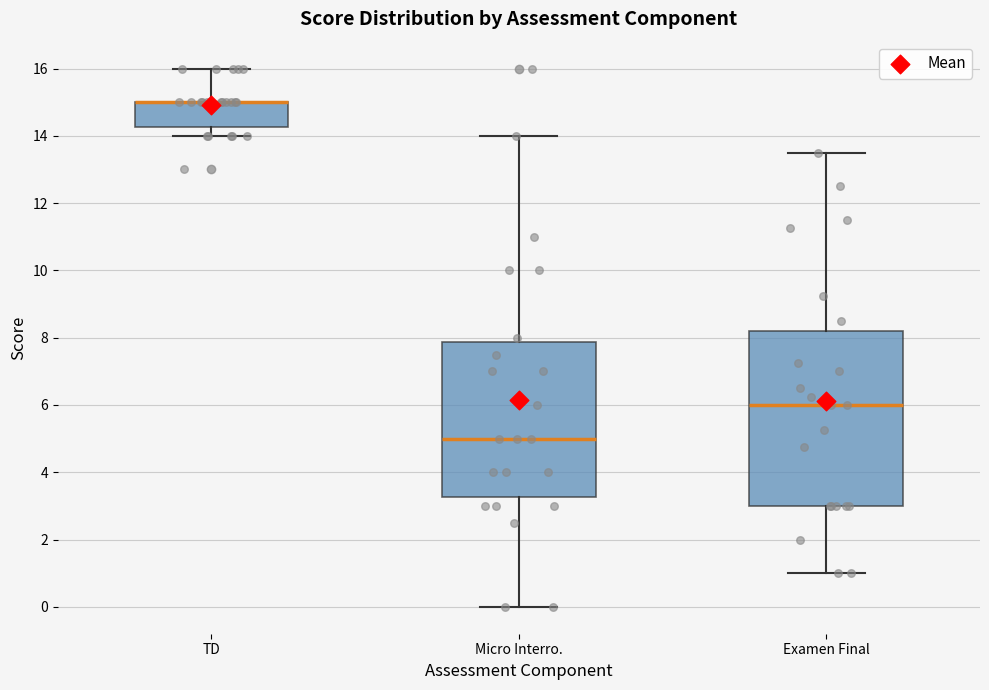

Which box is the tallest, from its lower edge to its upper edge?

Examen Final